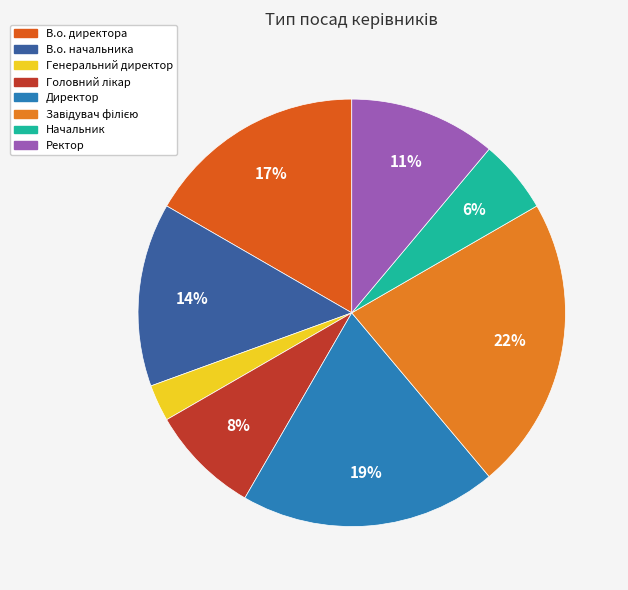

What percentage do Генеральний директор and В.о. начальника together represent?

16.7%